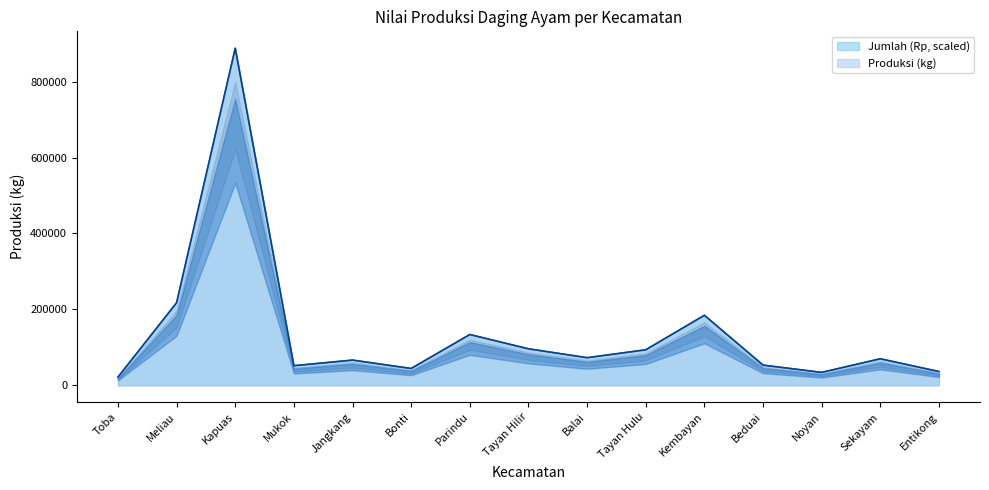

At Kembayan, list the series in order from smallest to largest.

Produksi (kg), Jumlah (Rp)